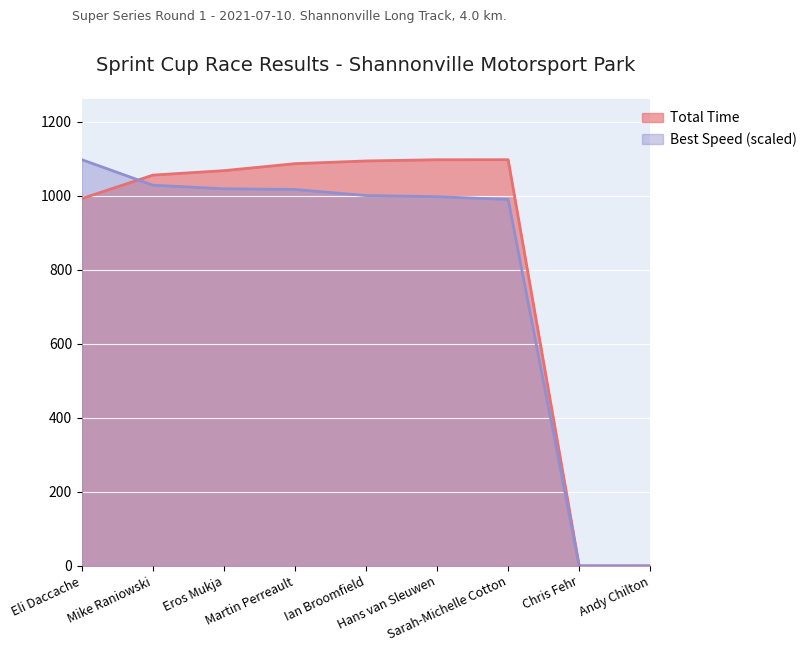

What is the spread (max minus min) of values at Eros Mukja?

49.0